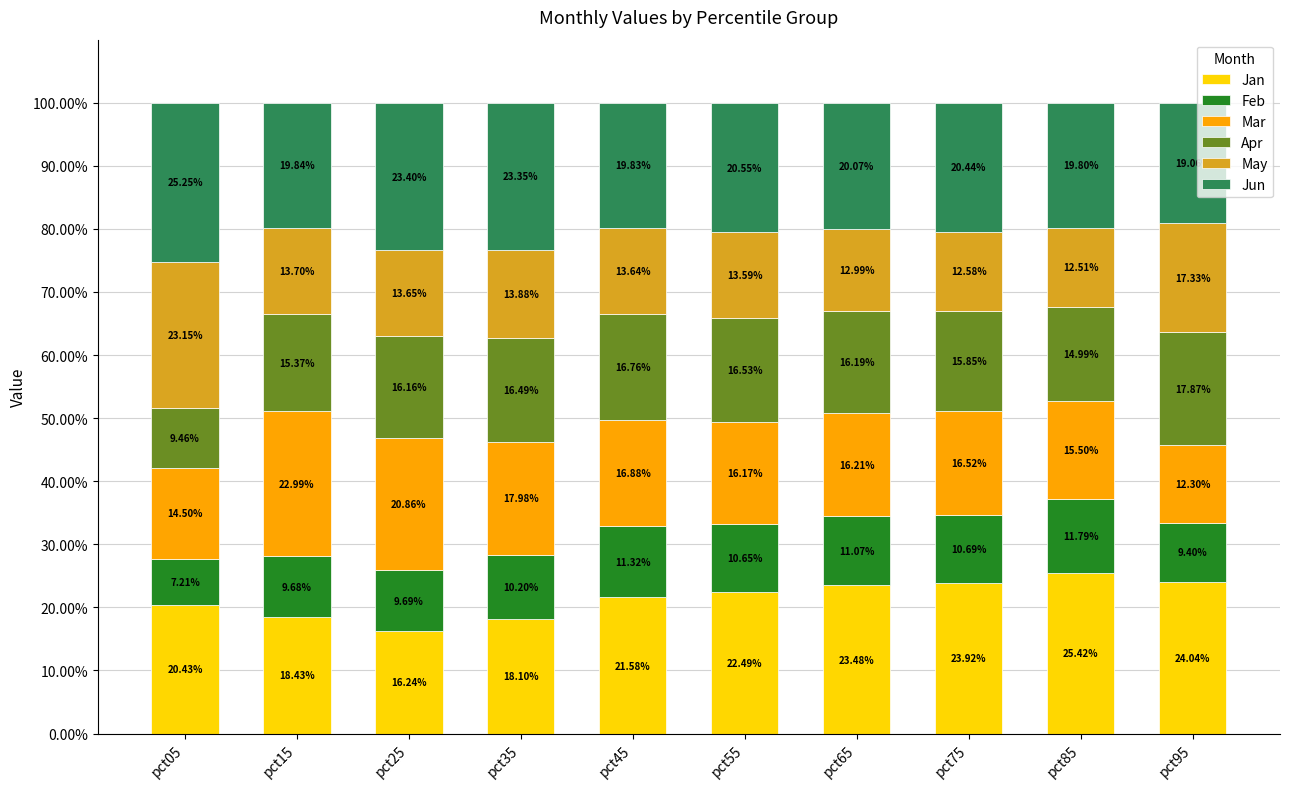

What is the difference between the maximum and minimum values in the Jan series?

9.2